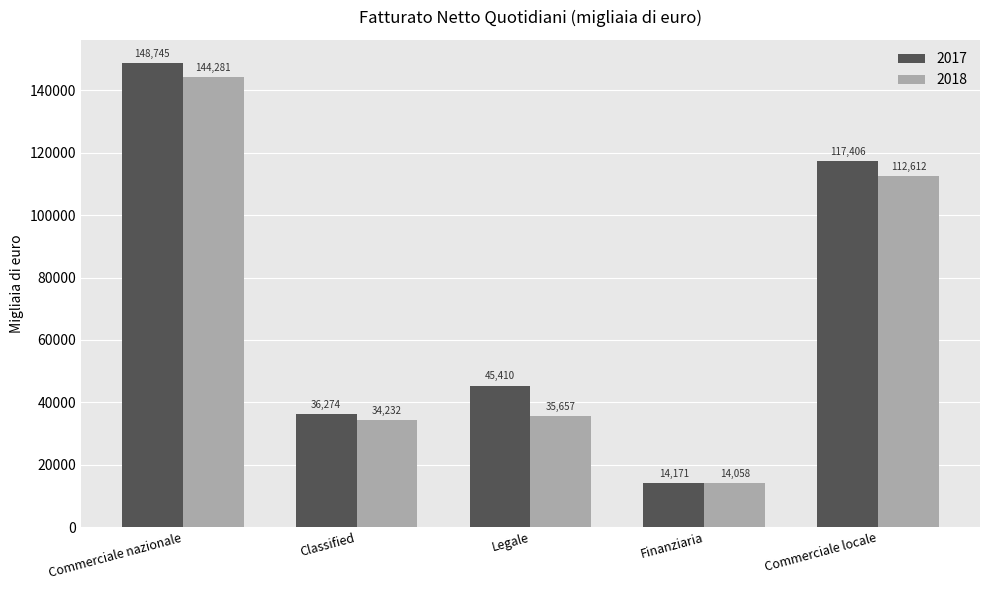

Between Commerciale nazionale and Classified, which series saw the biggest shift?

2017